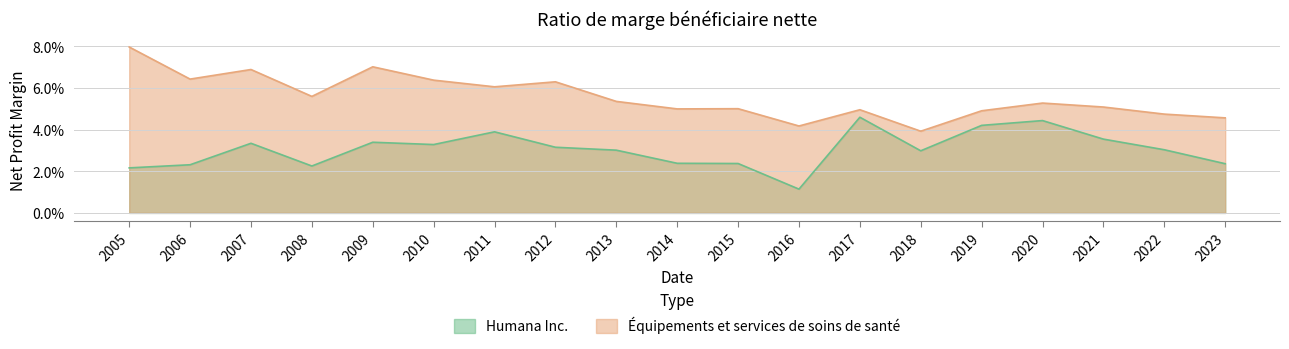

Rank the series at 2021 from highest to lowest value.

Équipements et services de soins de santé, Humana Inc.